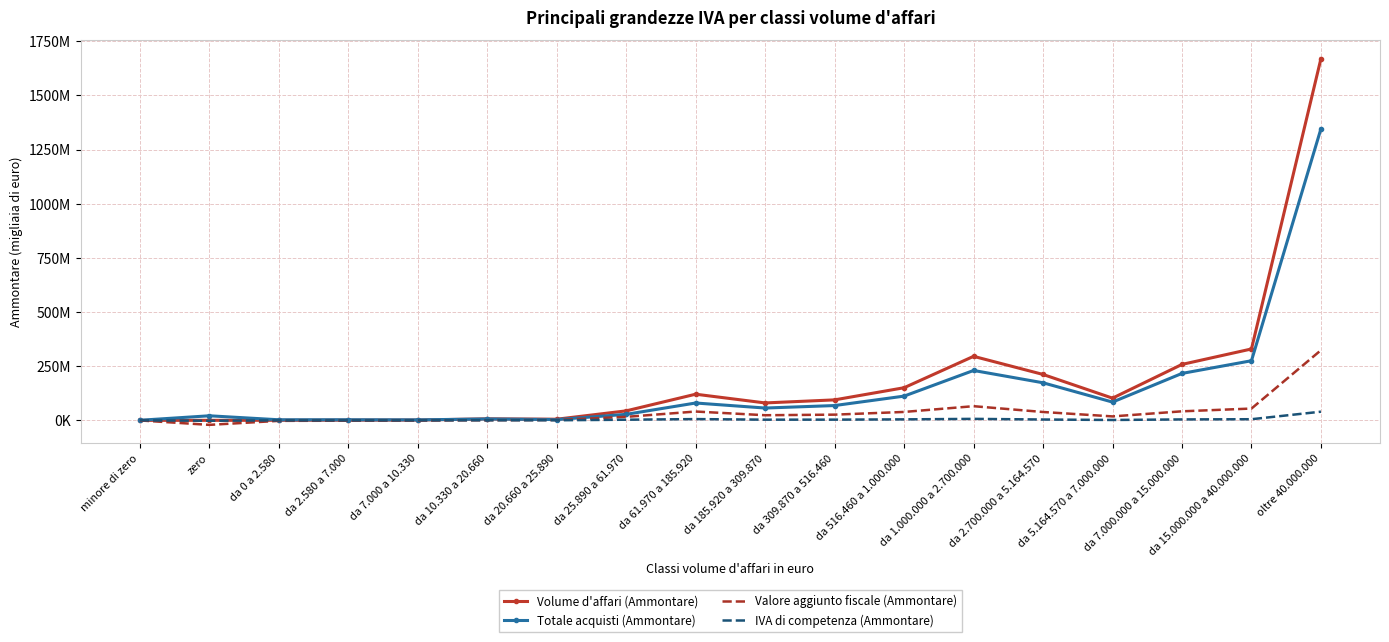

True or false: Volume d'affari (Ammontare) and Valore aggiunto fiscale (Ammontare) intersect in this chart.

False